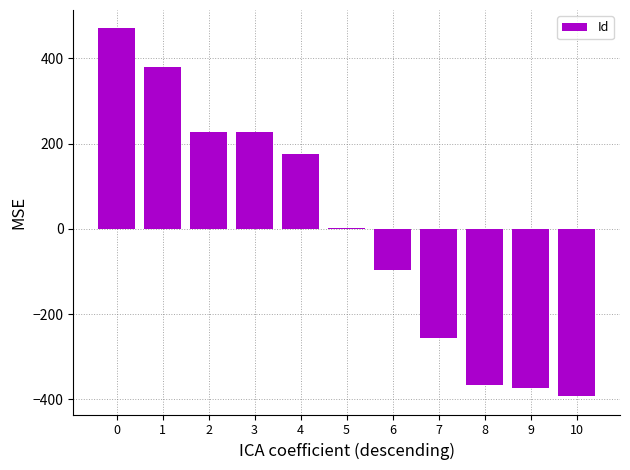

How many categories are shown in the chart?

11